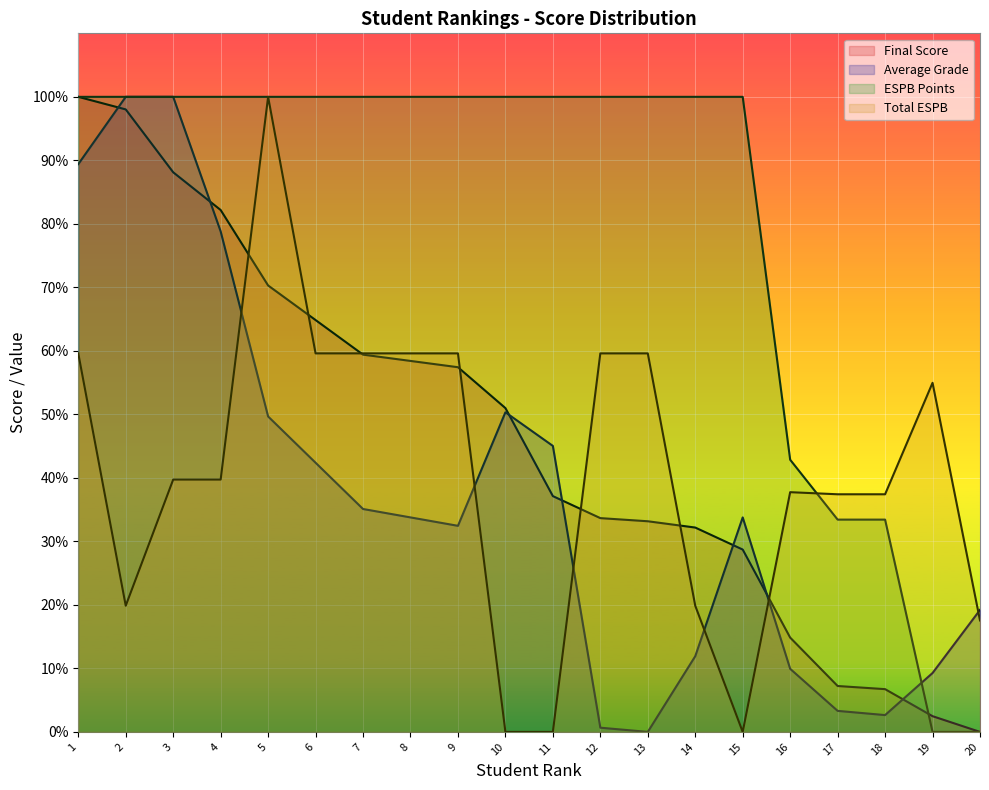

Rank the series at 2 from highest to lowest value.

Average Grade, ESPB Points, Final Score, Total ESPB